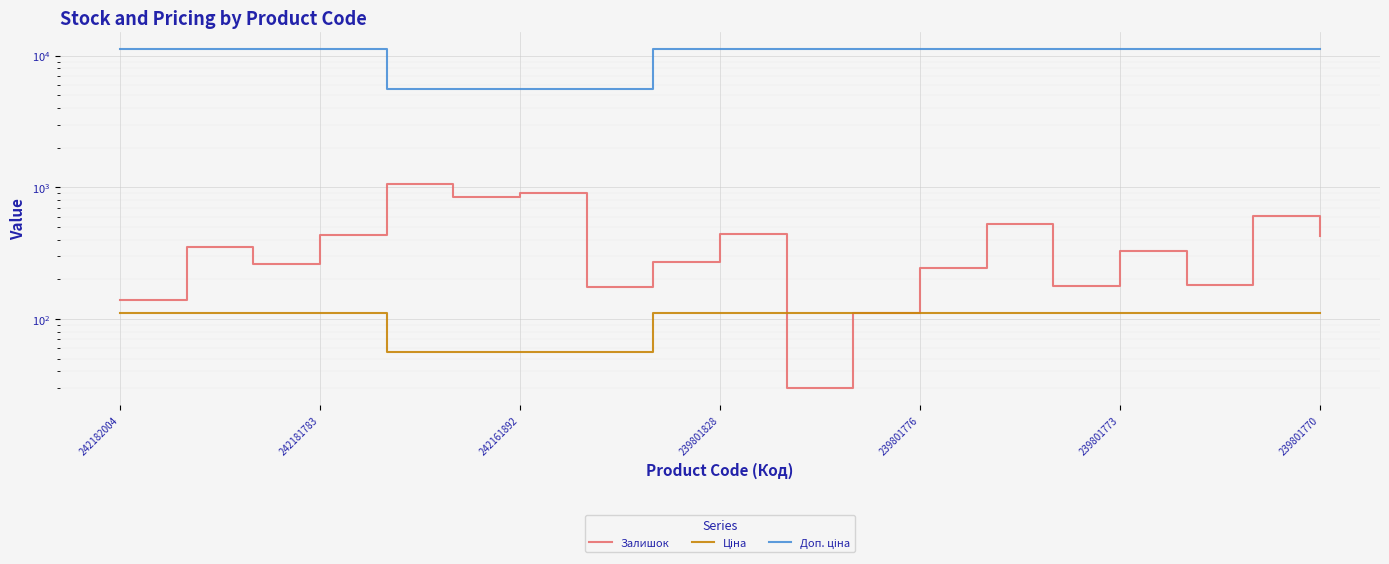

At which label does Ціна first exceed 111?

242182004